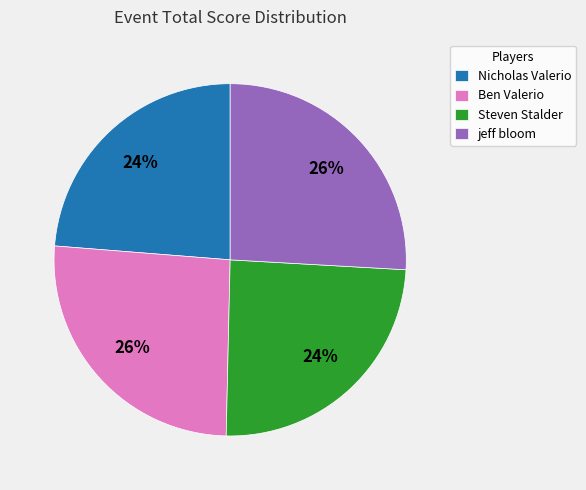

The jeff bloom slice represents 20% of the pie. True or false?

False